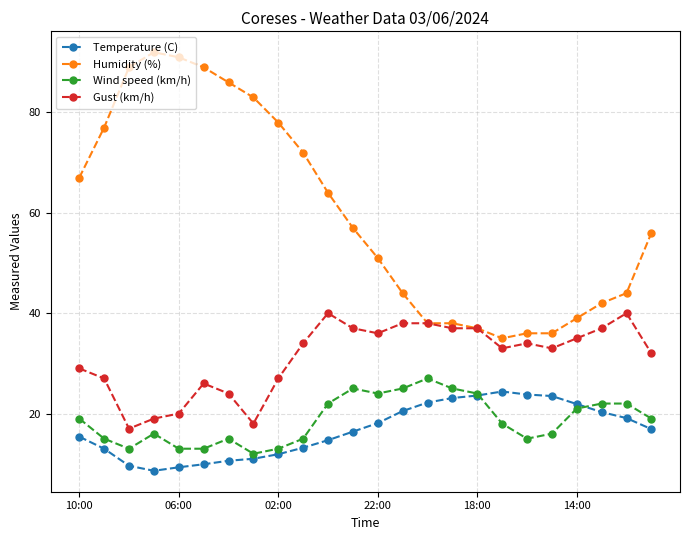

True or false: Temperature (C) and Humidity (%) intersect in this chart.

False